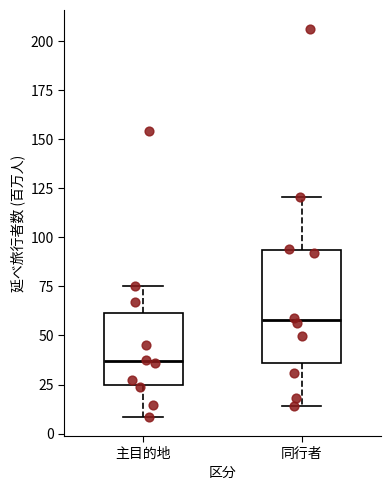

Reading left to right, read every box against the y-axis: the position of its median line, the range the box covers, and the ends of its whiskers. The values are not printed on the chart, so give them approximately, as read against the axis.

主目的地: median 35, box 25 to 60, whiskers 10 to 75
同行者: median 60, box 35 to 95, whiskers 15 to 120